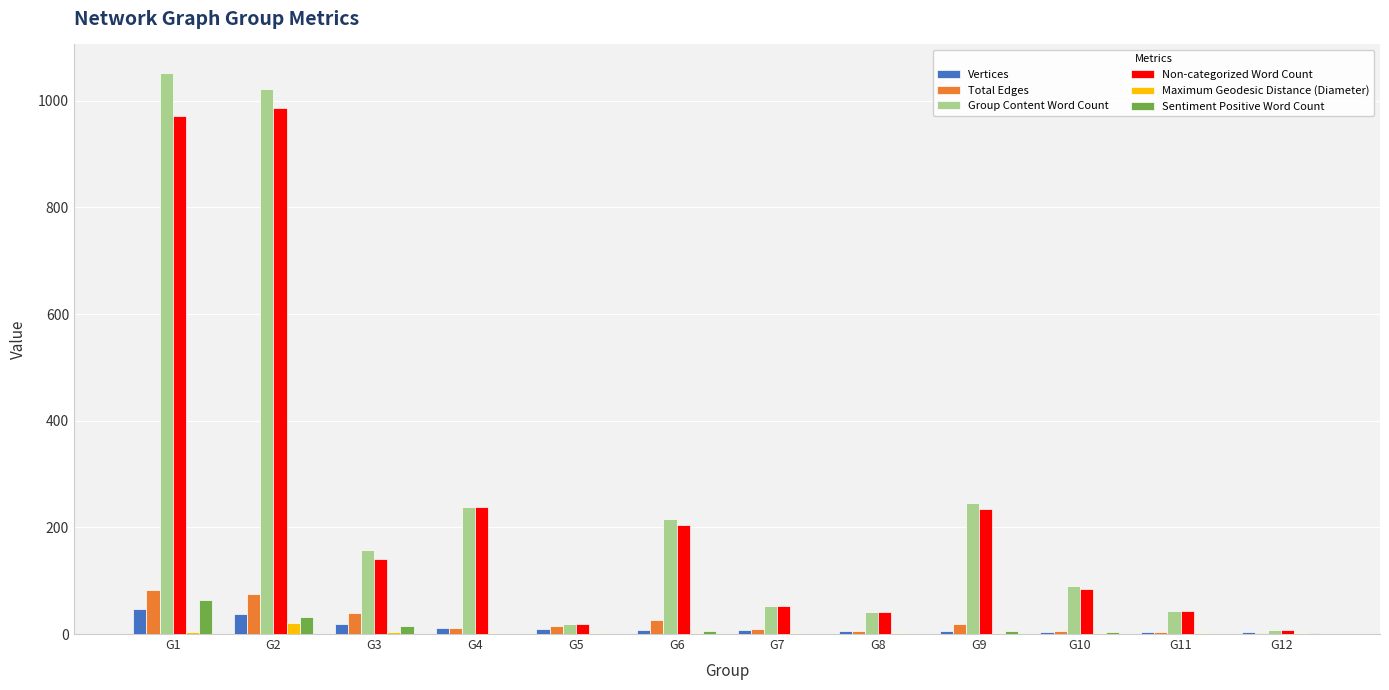

Which label corresponds to the largest value in the chart?

G1